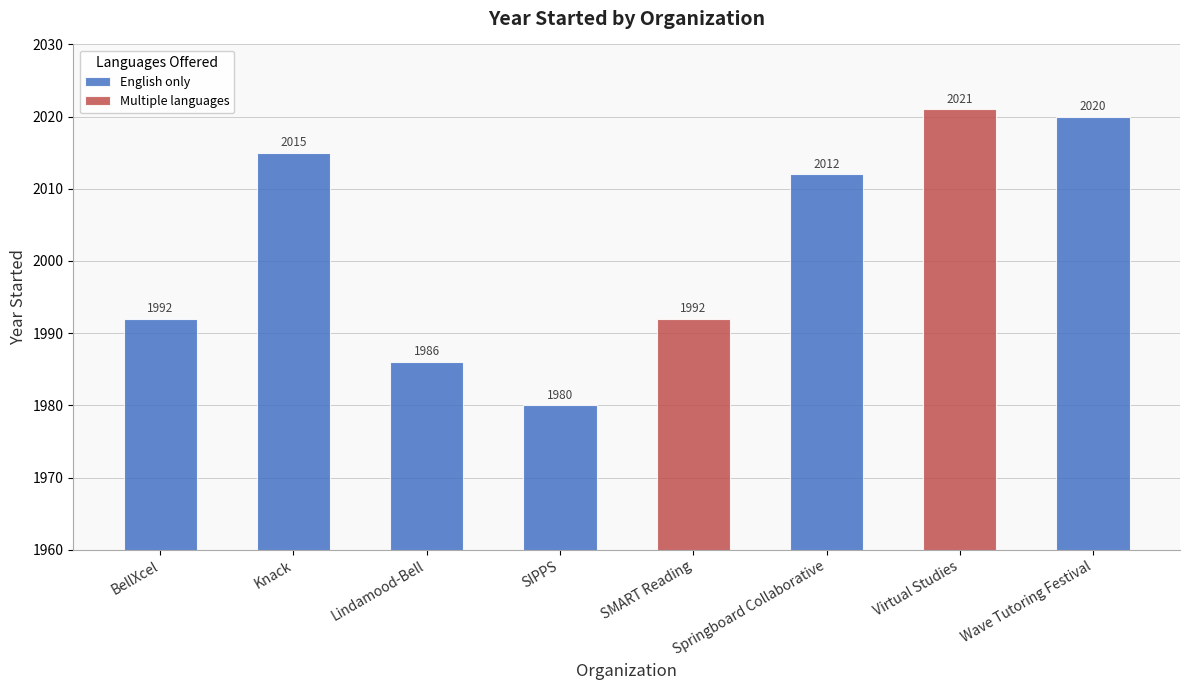

What is the change in value from Knack to Wave Tutoring Festival?

+5